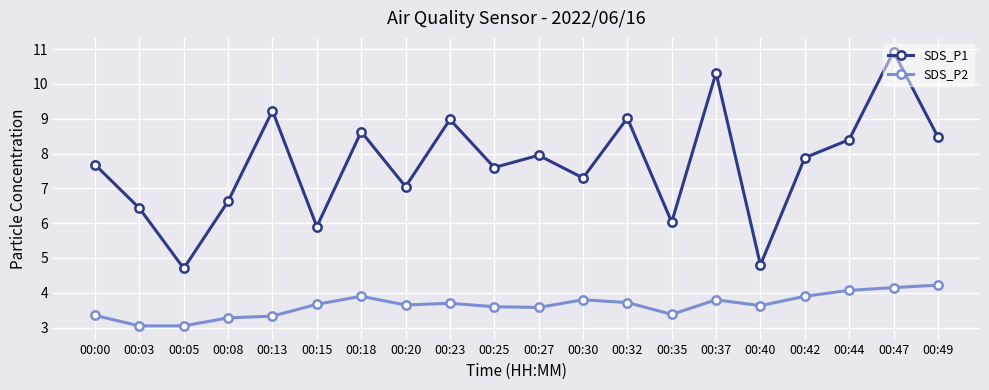

What are all the series names shown in the legend?

SDS_P1, SDS_P2